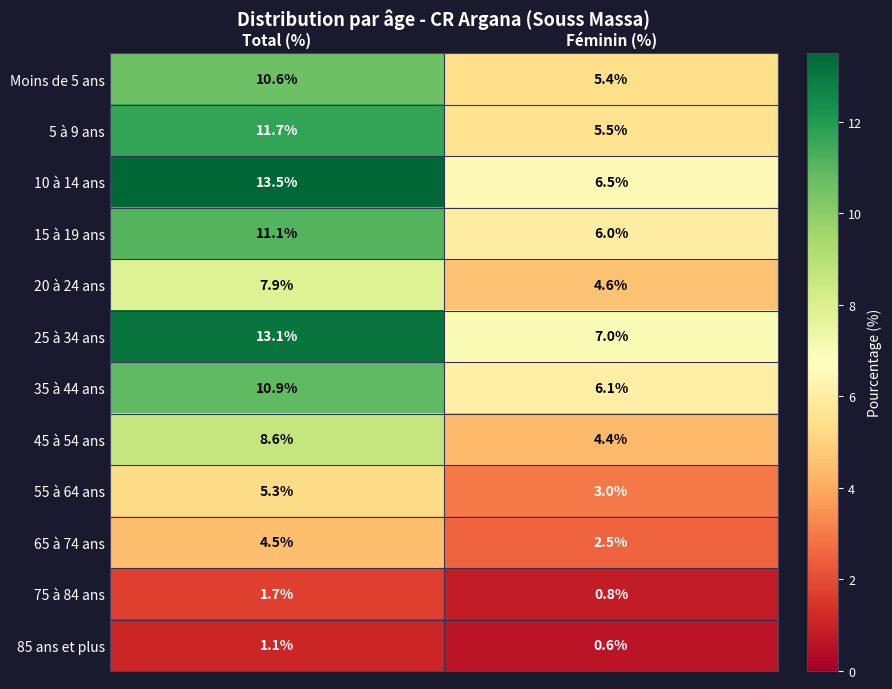

What is the spread (max minus min) of values at Féminin (%)?

6.4